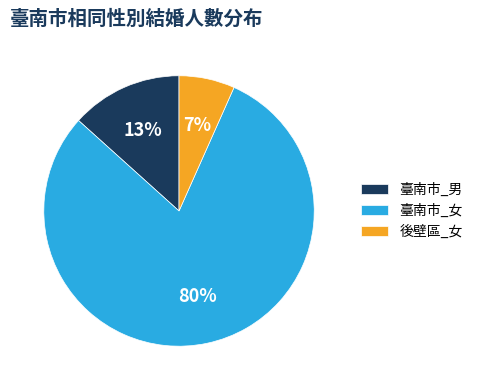

Rank the categories by value from highest to lowest.

臺南市_女, 臺南市_男, 後壁區_女